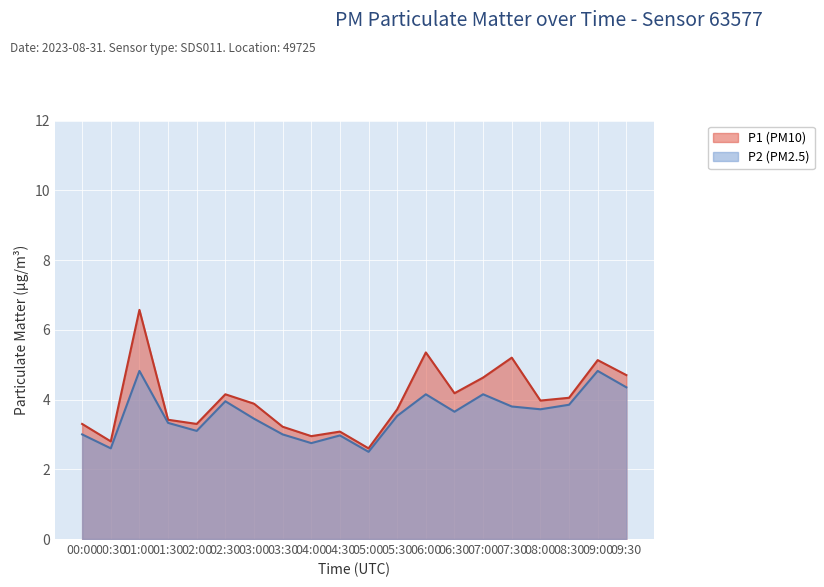

Which category has the highest value in the P1 series?

01:00